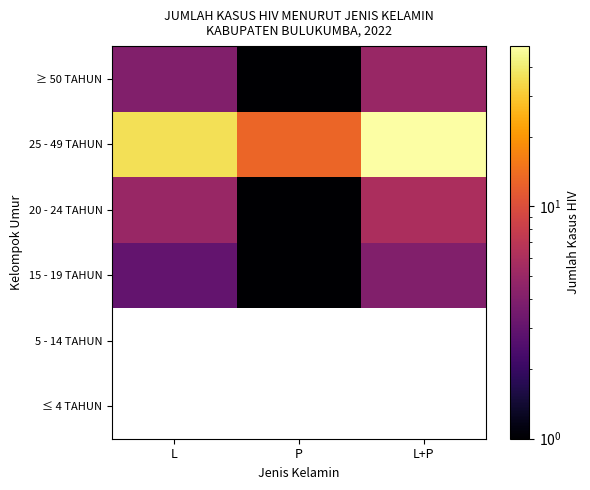

Rank the categories by 20 - 24 TAHUN value from lowest to highest.

P, L, L+P